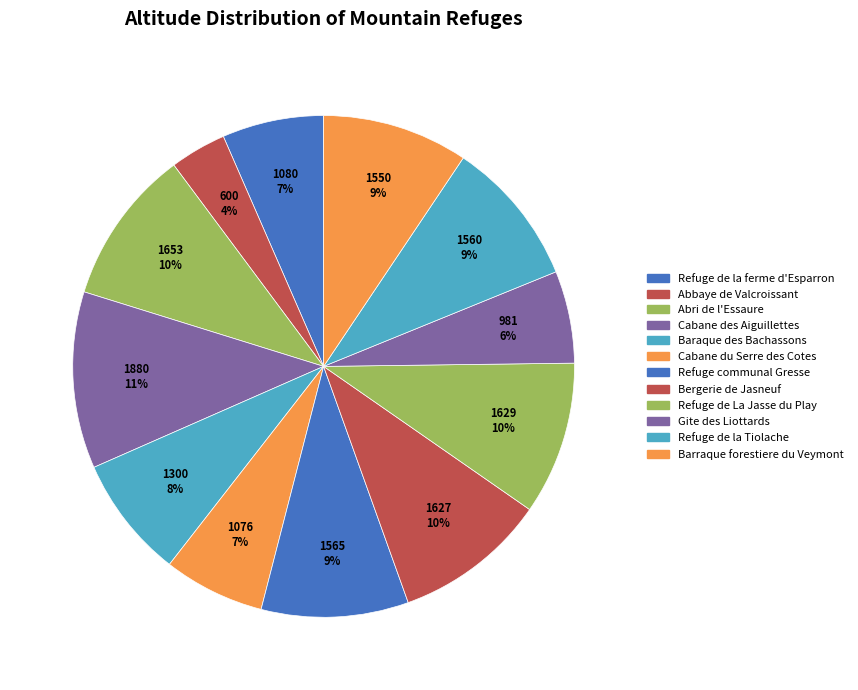

How much of the chart is everything except Abbaye de Valcroissant?

96.4%